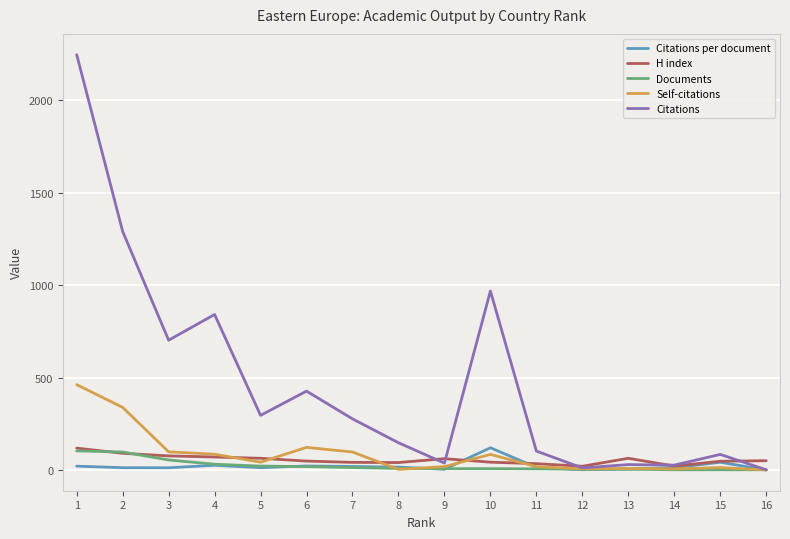

Between 4 and 8, which series saw the biggest shift?

Citations